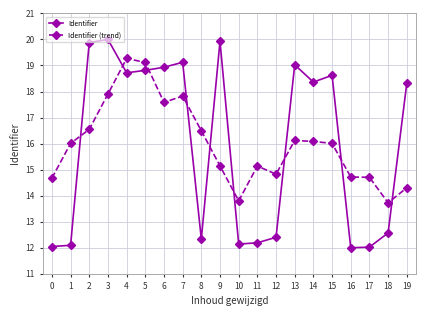

How many intersections are there between Identifier (trend) and Identifier?

9